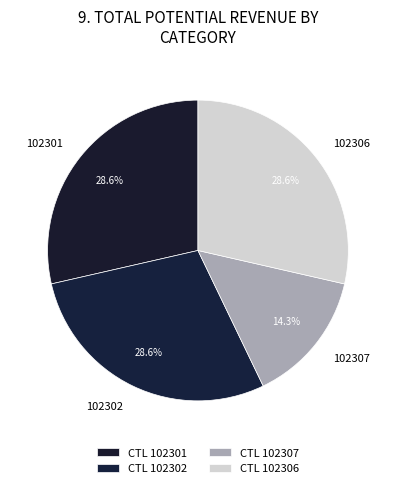

Is there any slice that represents more than half of the pie?

No